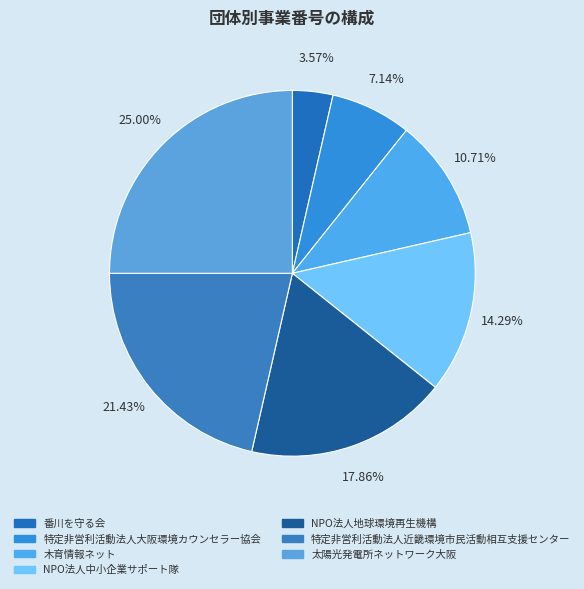

What is the change in value from 特定非営利活動法人大阪環境カウンセラー協会 to NPO法人中小企業サポート隊?

+2